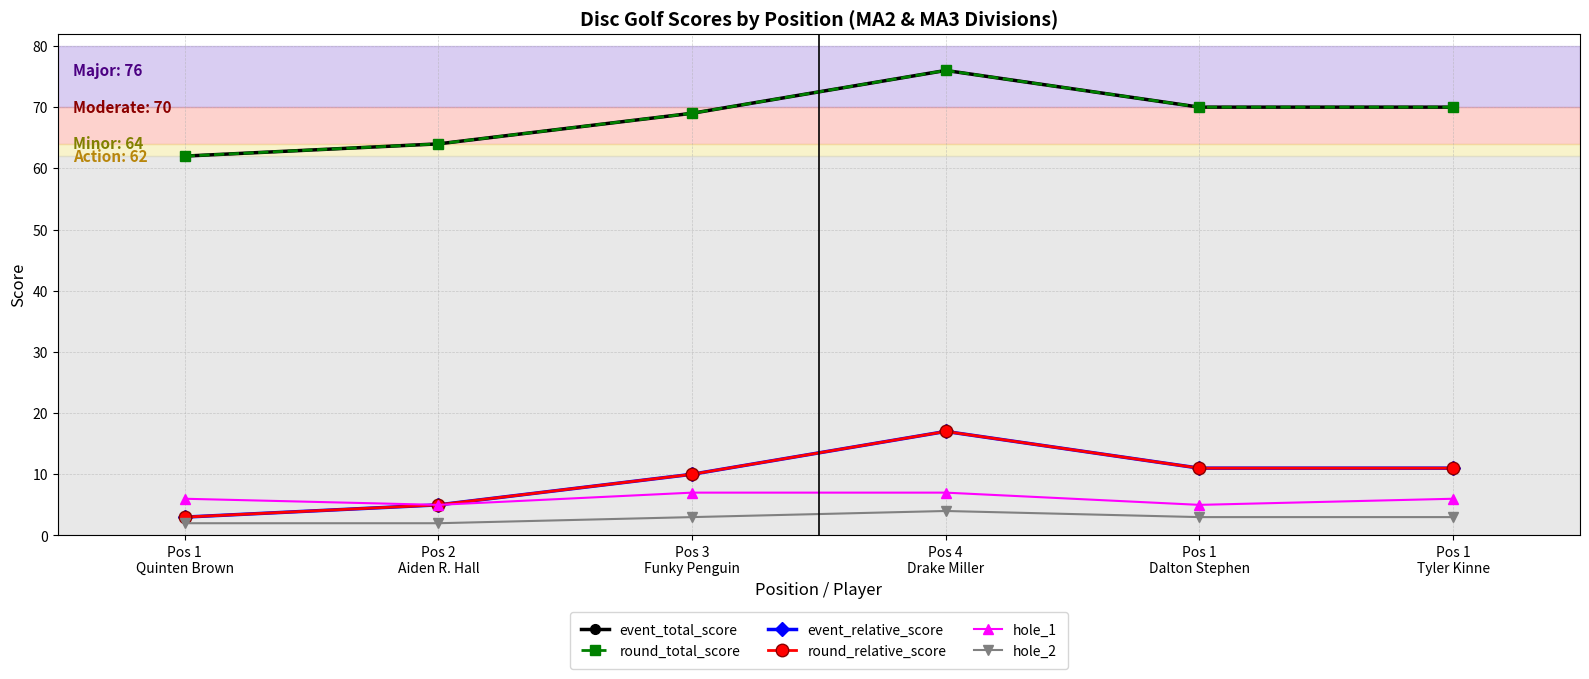

Between Pos 2
Aiden R. Hall and Pos 3
Funky Penguin, which series saw the biggest shift?

event_total_score